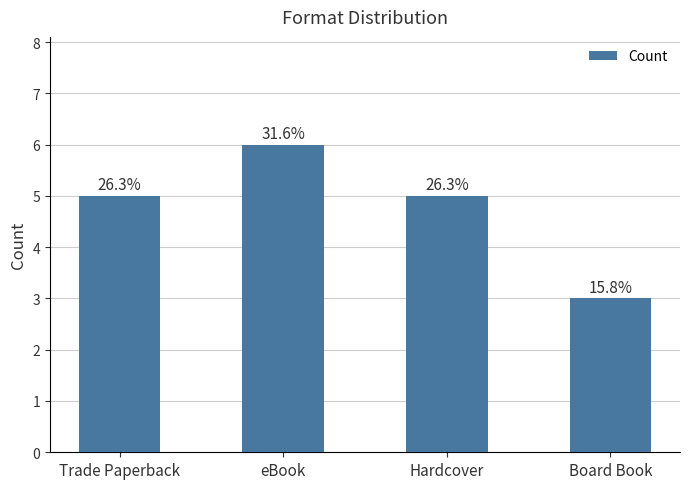

How many bars are there in total?

4